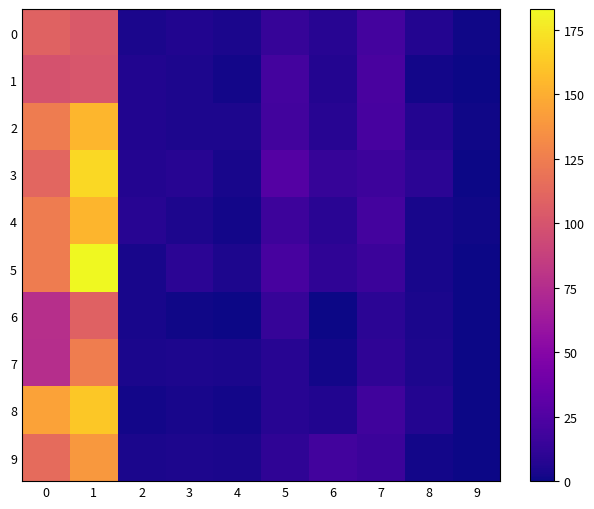

Reading left to right, list all the values displayed in this chart.

0: 0=109	1=103	2=4	3=6	4=4	5=14	6=8	7=20	8=7	9=1
1: 0=99	1=101	2=6	3=5	4=2	5=20	6=7	7=22	8=2	9=0
2: 0=124	1=154	2=6	3=5	4=5	5=19	6=8	7=21	8=7	9=1
3: 0=111	1=169	2=7	3=8	4=3	5=27	6=14	7=17	8=10	9=0
4: 0=124	1=153	2=8	3=5	4=2	5=17	6=9	7=20	8=3	9=1
5: 0=124	1=183	2=3	3=10	4=5	5=21	6=11	7=16	8=3	9=0
6: 0=77	1=108	2=3	3=1	4=0	5=14	6=0	7=10	8=4	9=0
7: 0=76	1=125	2=4	3=5	4=4	5=8	6=2	7=11	8=5	9=0
8: 0=144	1=162	2=2	3=3	4=2	5=8	6=6	7=18	8=7	9=0
9: 0=114	1=139	2=4	3=5	4=4	5=11	6=19	7=16	8=2	9=0